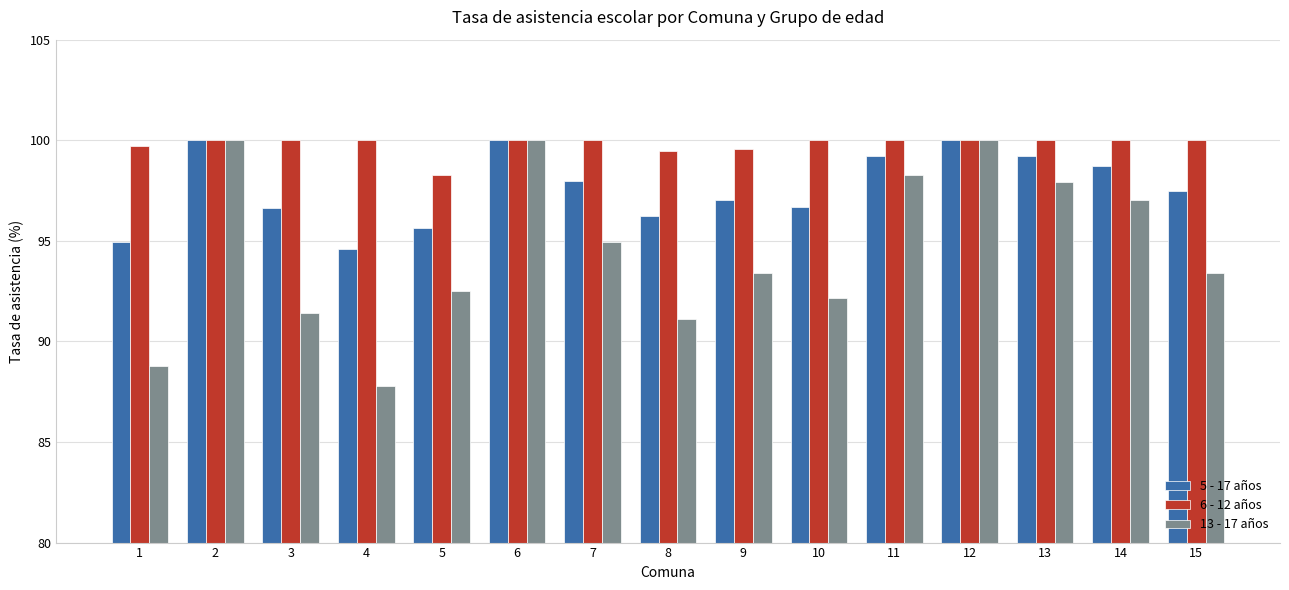

Rank the series by their average value, from lowest to highest.

13 - 17 años, 5 - 17 años, 6 - 12 años